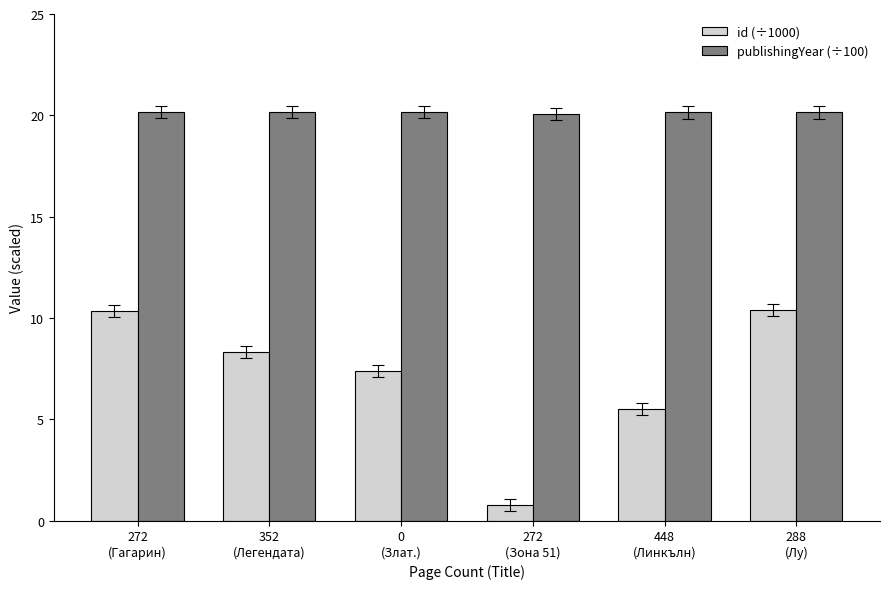

What is the label of the 3rd bar from the left?

0
(Злат.)